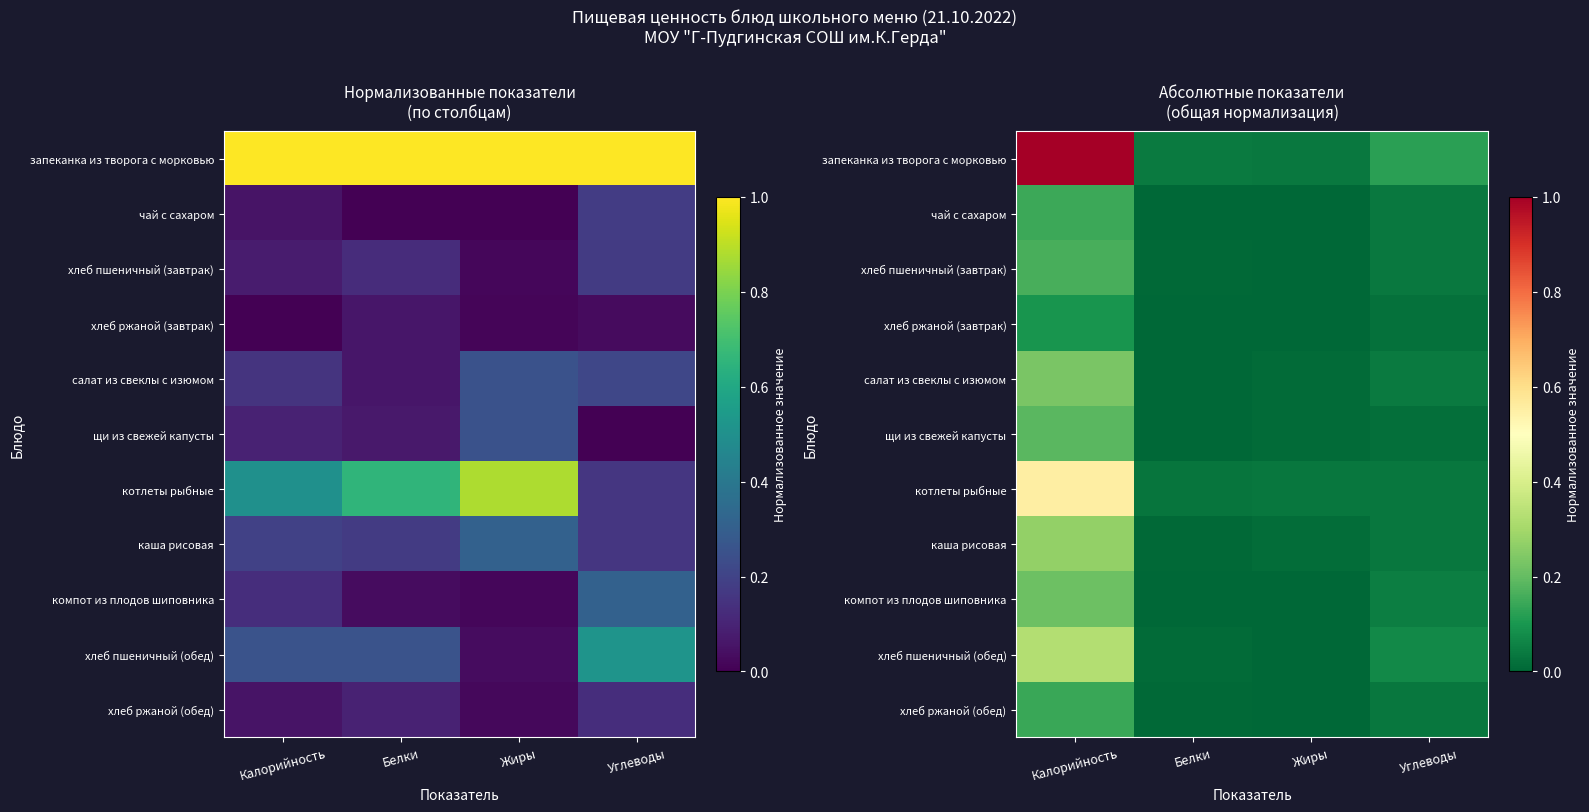

At which label is каша рисовая closest to 0?

Белки